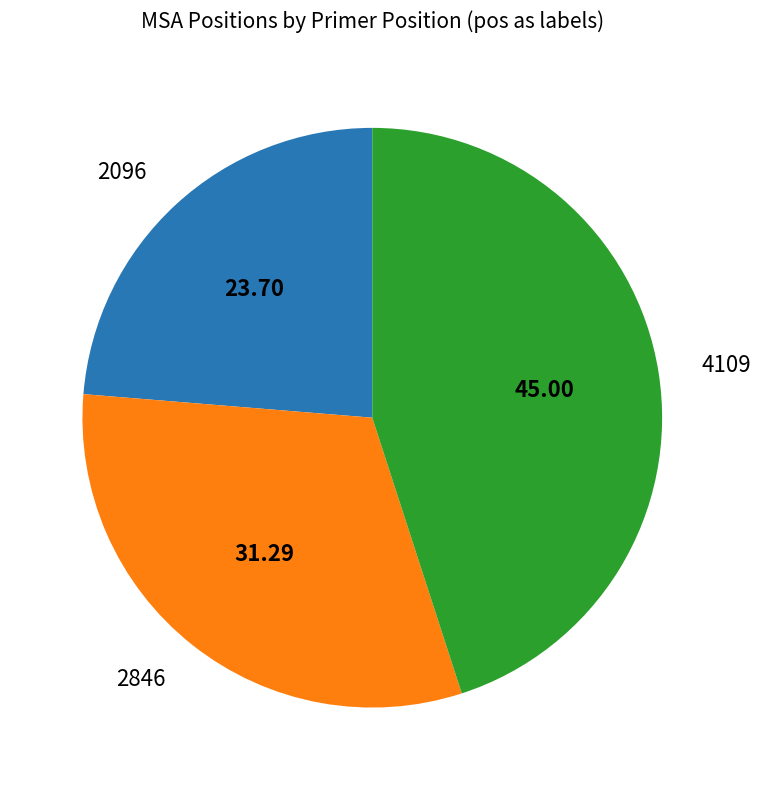

How many segments does this pie chart have?

3